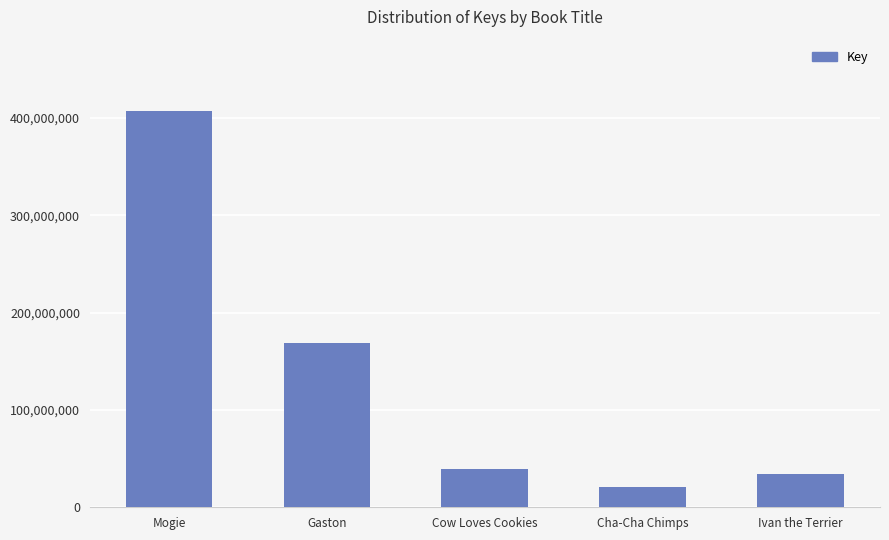

What value does the data have at Ivan the Terrier?

34641071